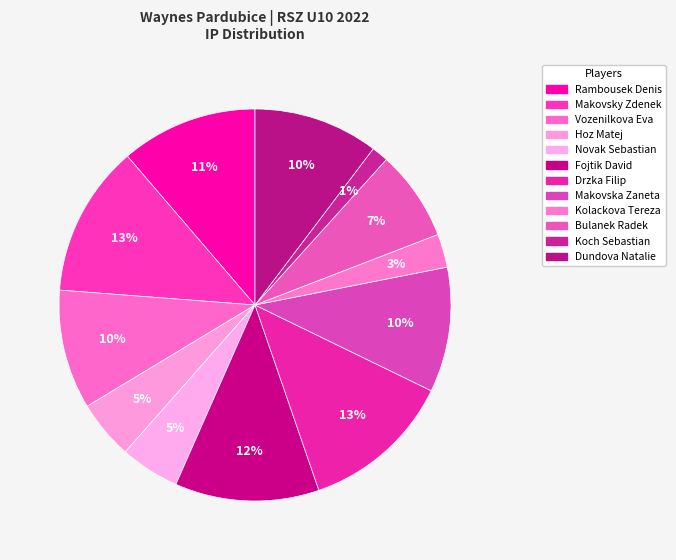

Count the number of slices in the pie.

12